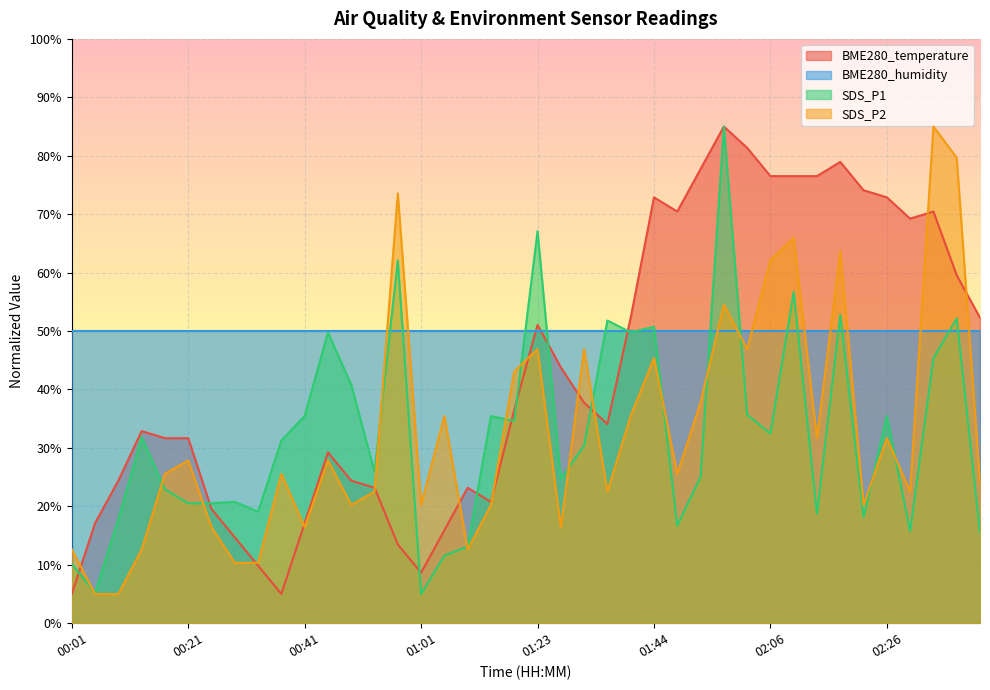

Rank the categories by SDS_P2 value from lowest to highest.

00:05, 00:09, 00:29, 00:33, 00:01, 00:13, 01:09, 00:25, 00:41, 01:27, 00:49, 01:01, 01:14, 02:22, 00:53, 01:35, 02:30, 02:42, 00:17, 00:37, 01:48, 00:21, 00:45, 02:14, 02:26, 01:05, 01:40, 01:53, 01:18, 01:44, 01:23, 01:31, 02:02, 01:57, 02:06, 02:18, 02:10, 00:57, 02:38, 02:34